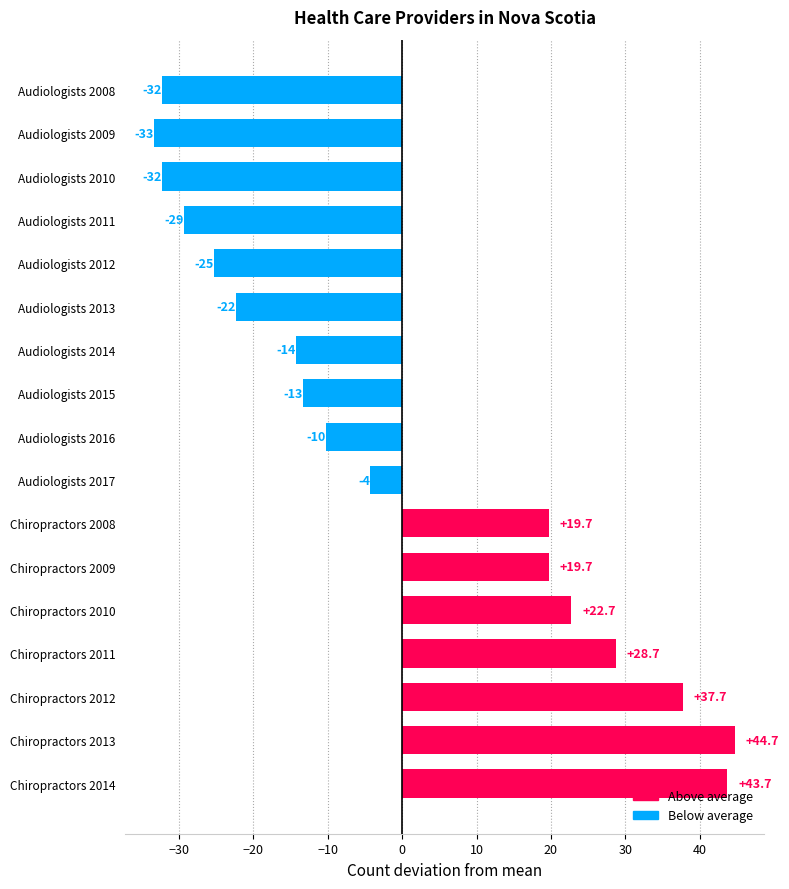

The chart shows a value of -22.3 at Audiologists 2013. True or false?

True